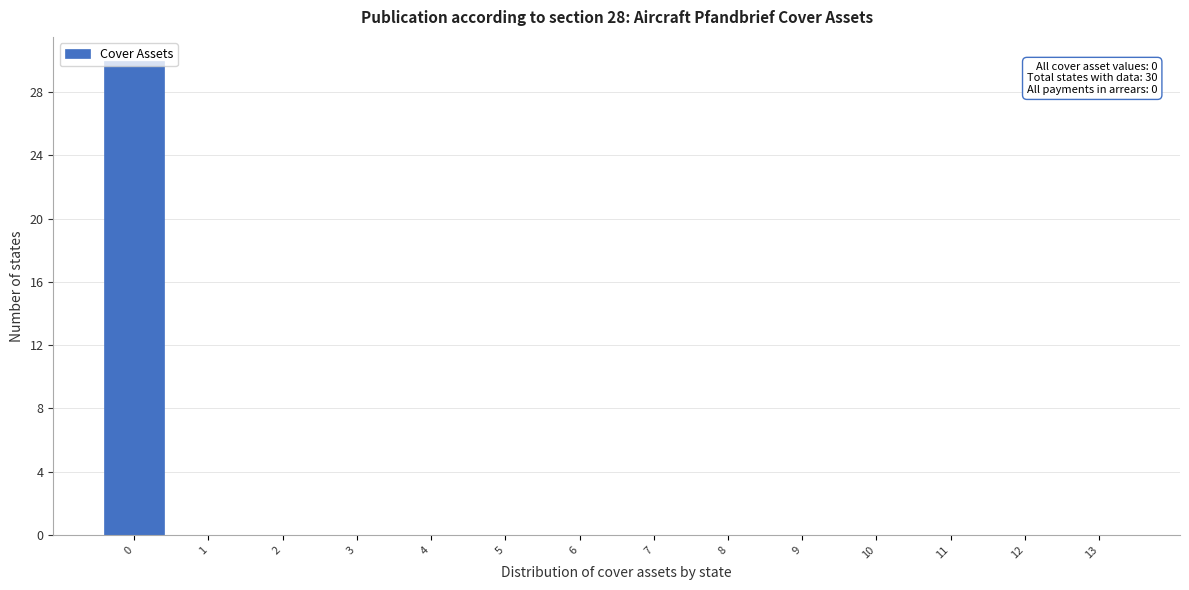

What is the sum of all values?

30